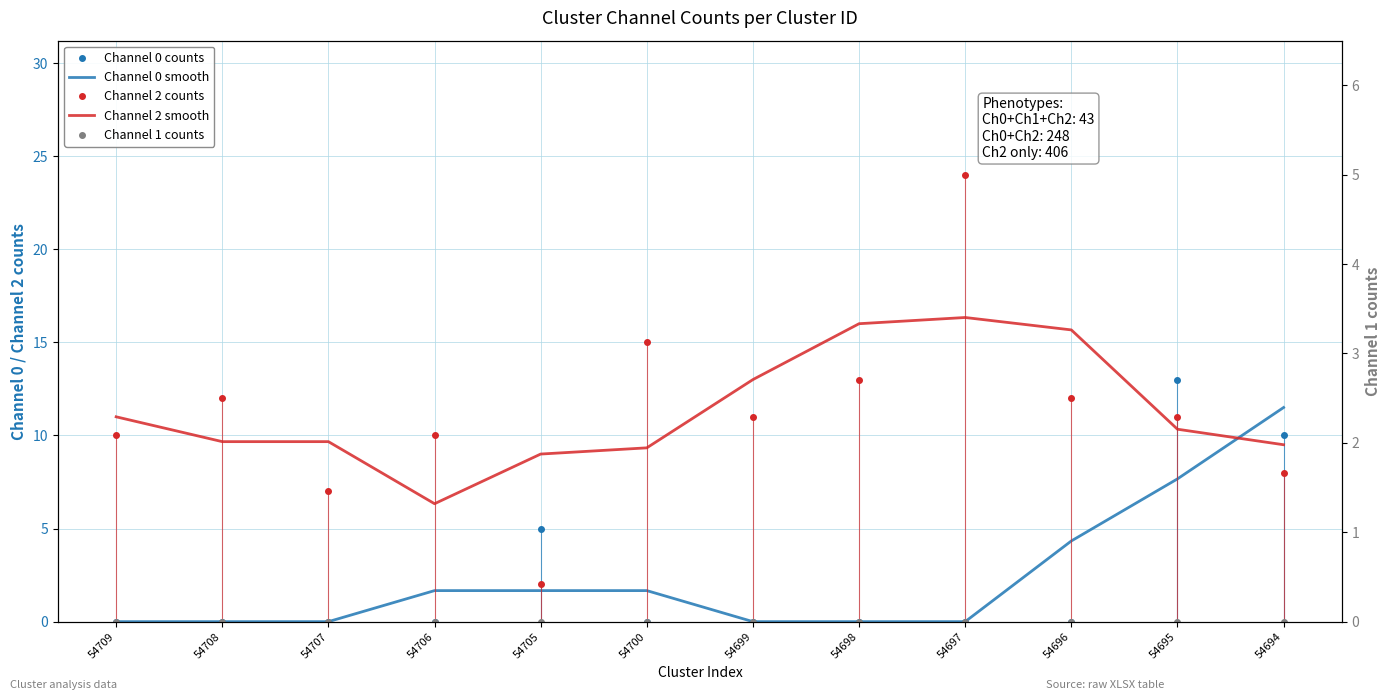

Does the chart display data point markers on the line(s)?

No